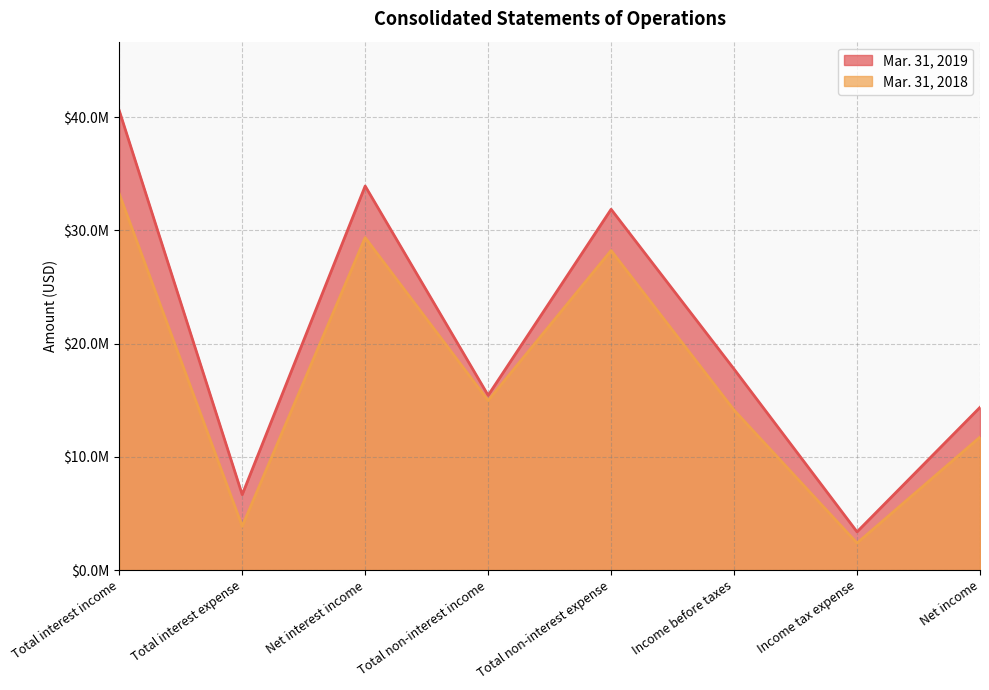

At which label does Mar. 31, 2019 first exceed 17746000?

Total interest income